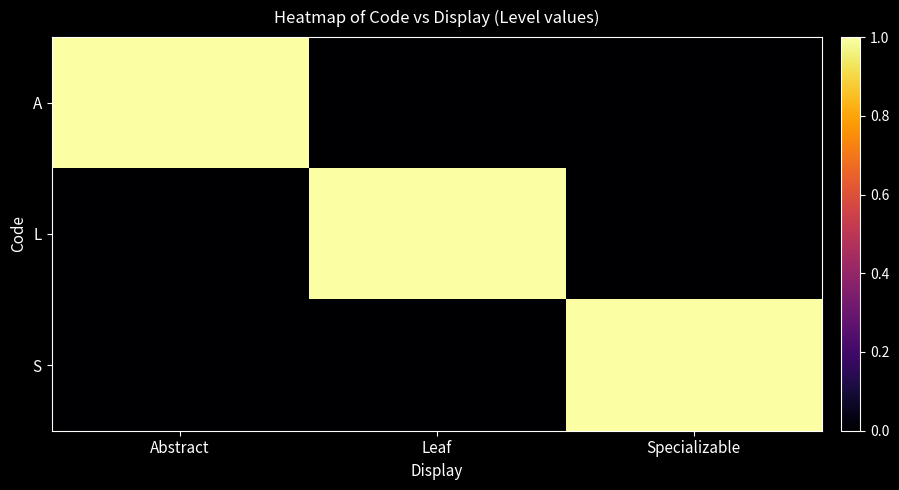

At how many categories does at least one series exceed 0?

3